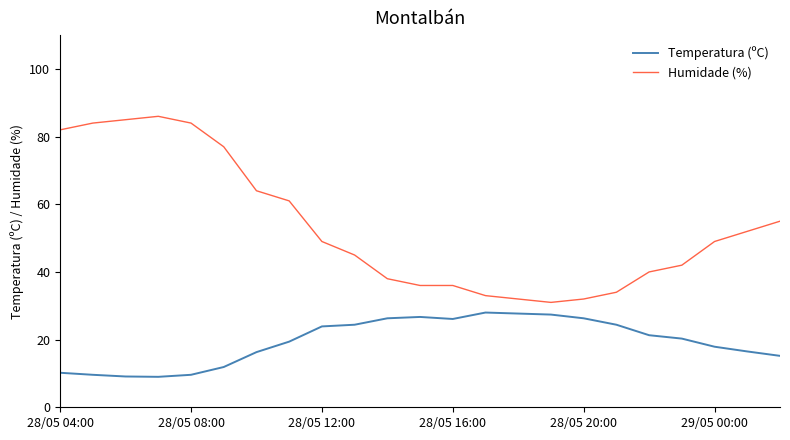

True or false: Temperatura (ºC) and Humidade (%) cross at least once.

False